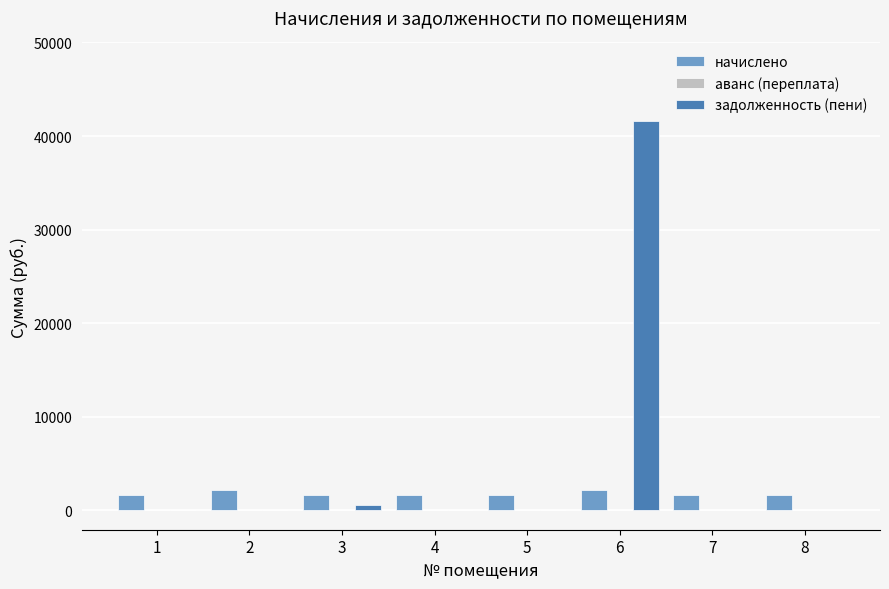

Are the bars horizontal?

No